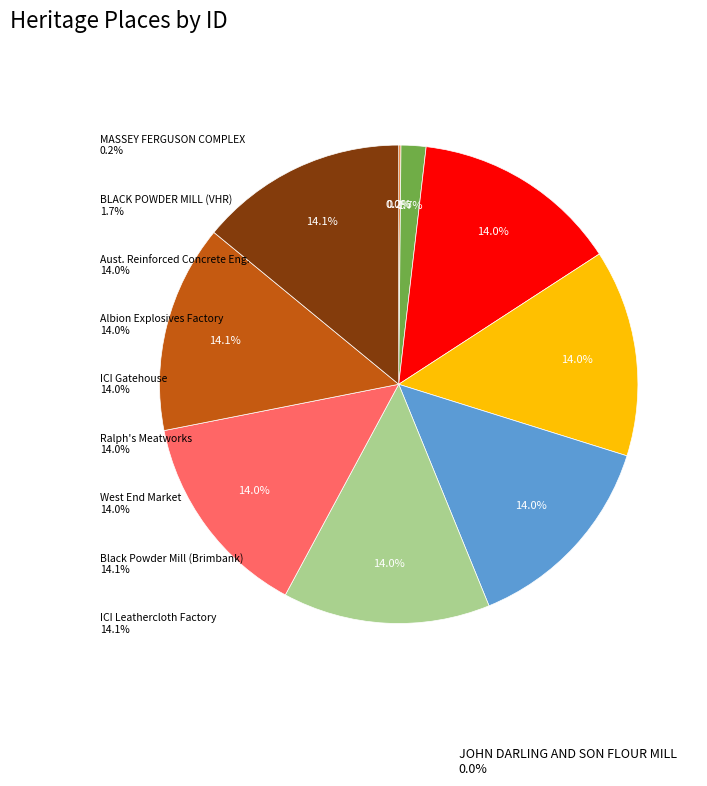

Is there a majority slice in this chart?

No